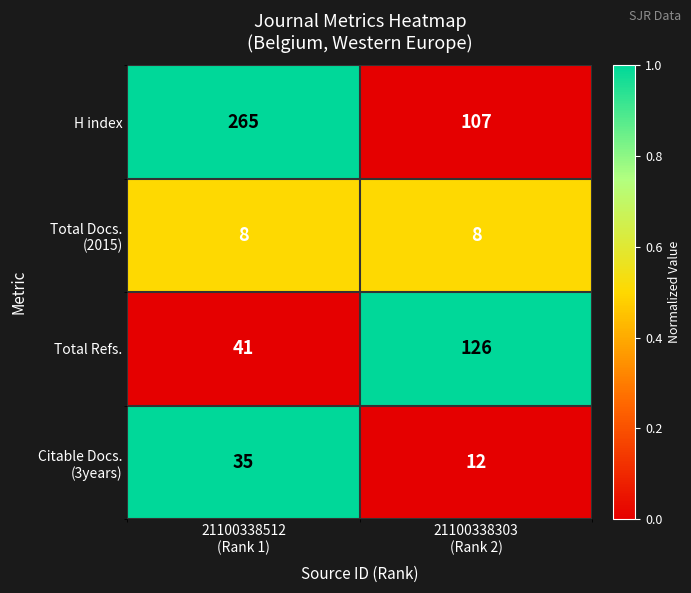

Which series has the largest range (max minus min)?

H index